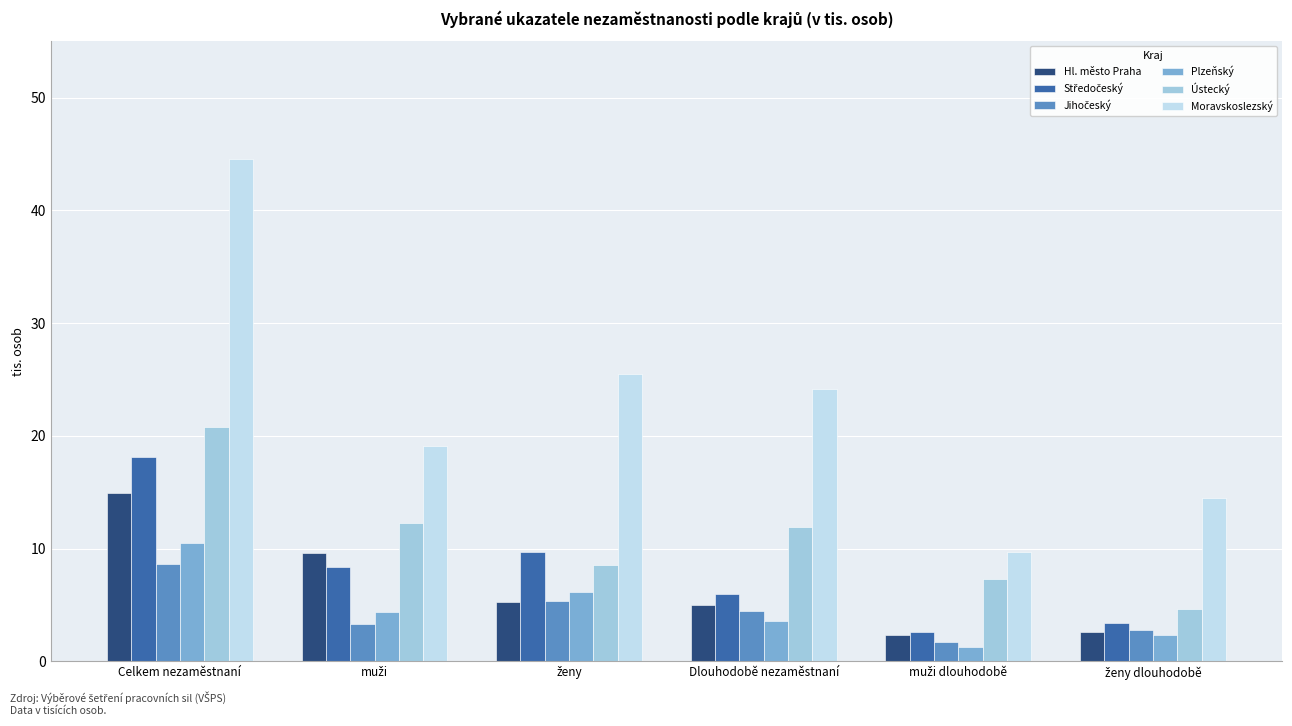

At which category is the sum across all series the highest?

Celkem nezaměstnaní